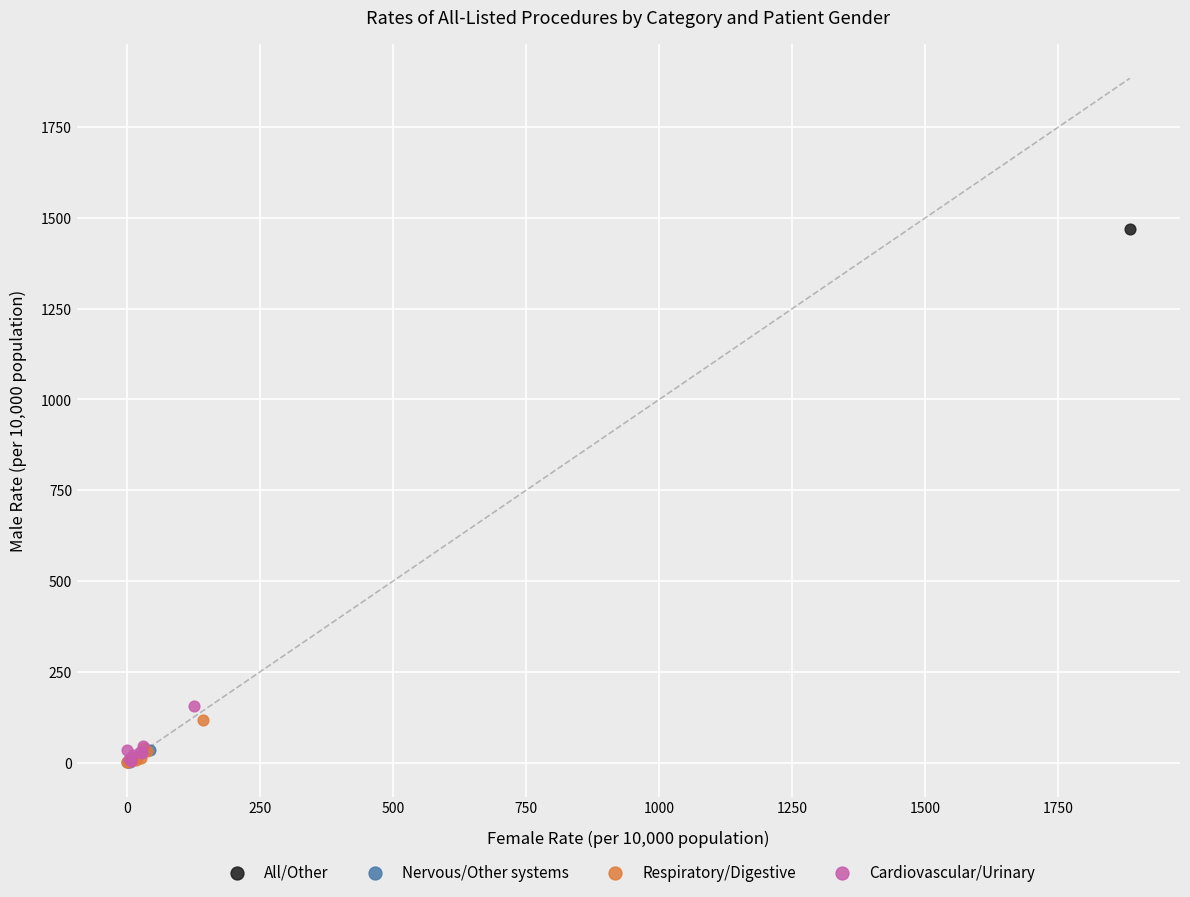

What are all the series names shown in the legend?

All/Other, Nervous/Other systems, Respiratory/Digestive, Cardiovascular/Urinary